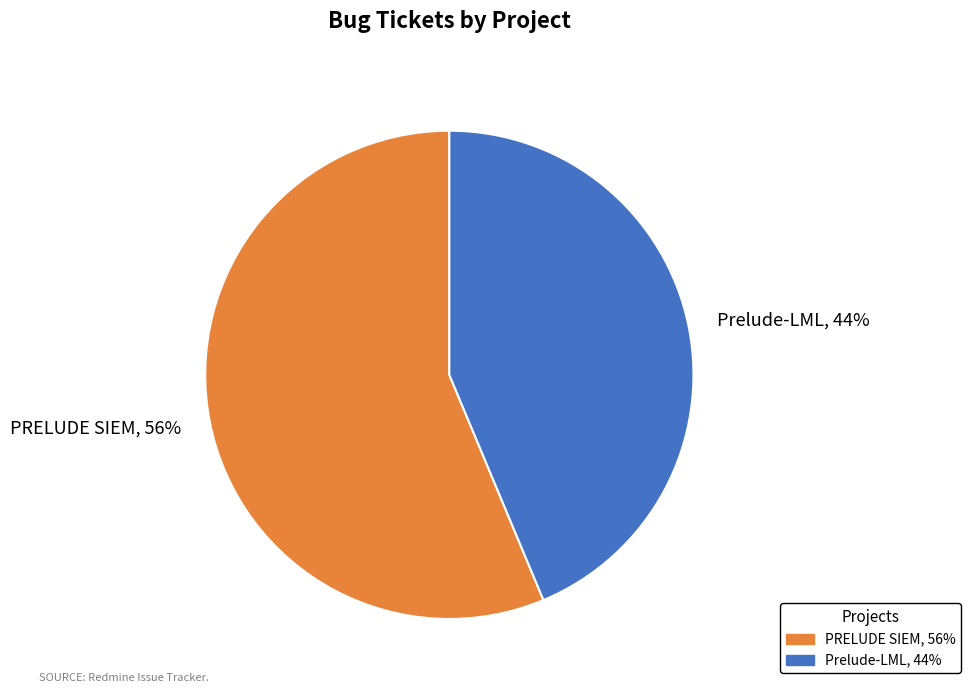

Is the sum of Prelude-LML, 44% and PRELUDE SIEM, 56% greater than half?

Yes